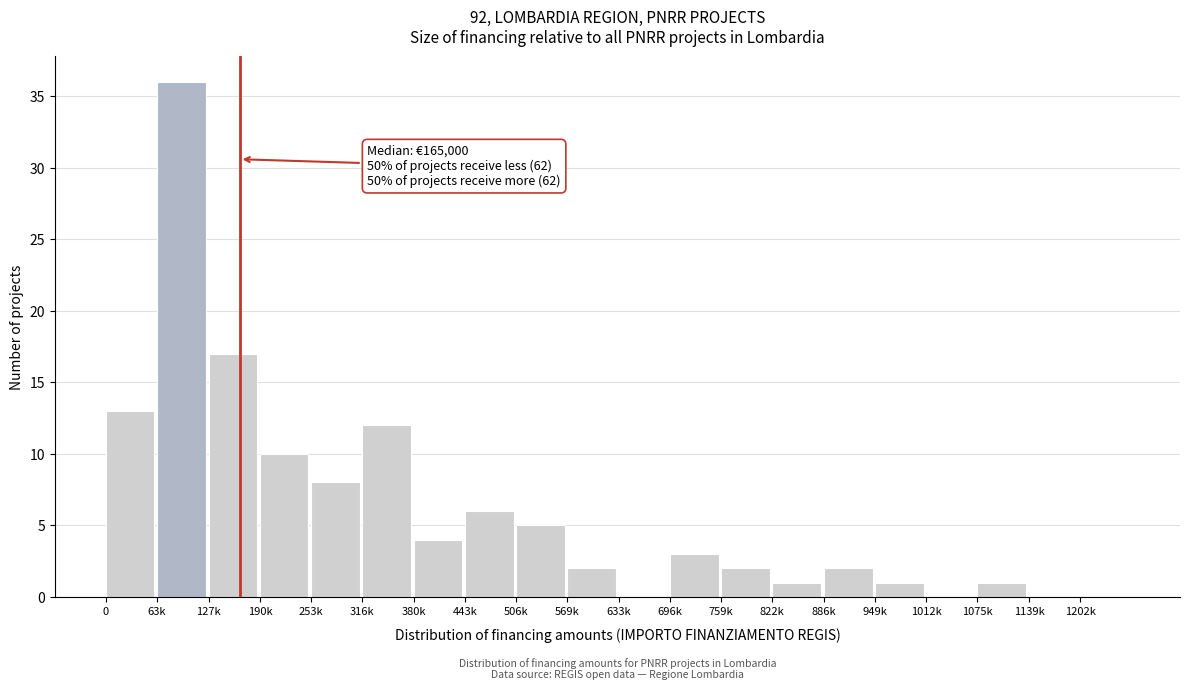

Reading left to right, what are all the values shown in this chart?

0=13	63k=36	127k=17	190k=10	253k=8	316k=12	380k=4	443k=6	506k=5	569k=2	633k=0	696k=3	759k=2	822k=1	886k=2	949k=1	1012k=0	1075k=1	1139k=0	1202k=0